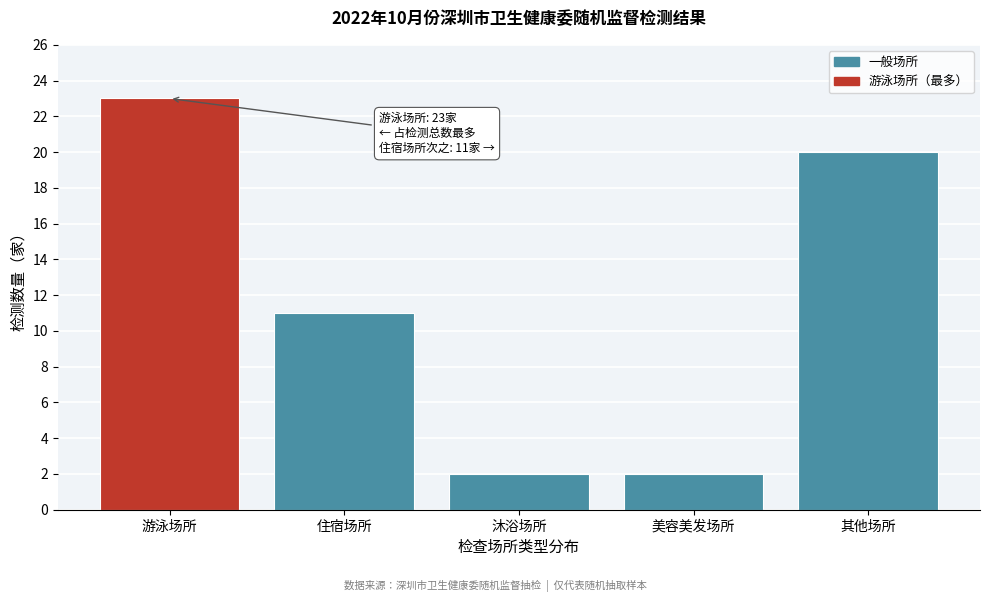

Reading left to right, list all the values displayed in this chart.

游泳场所=23	住宿场所=11	沐浴场所=2	美容美发场所=2	其他场所=20